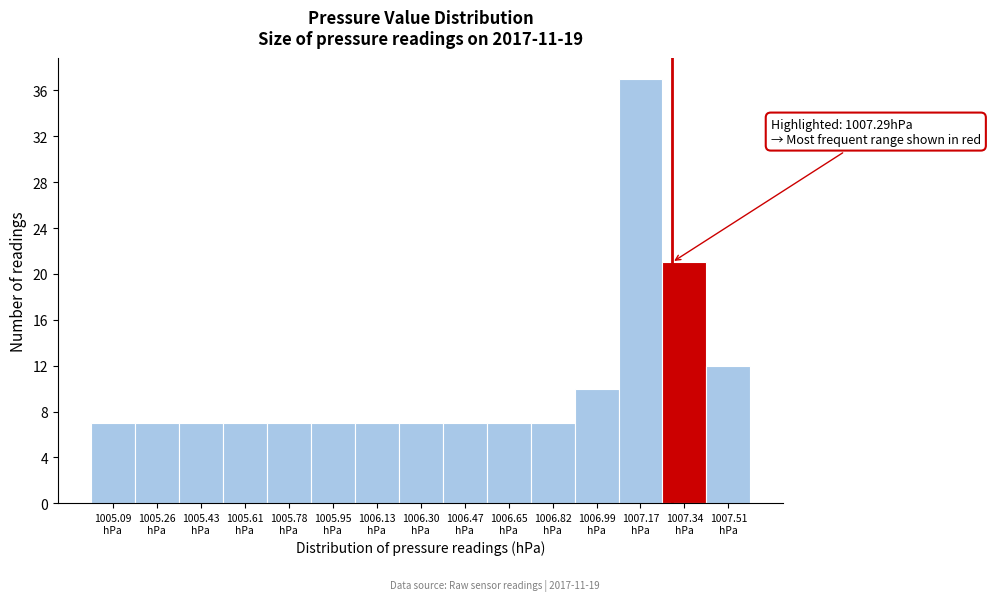

Over which range of the x-axis is the bar tallest?

1007.08 to 1007.26